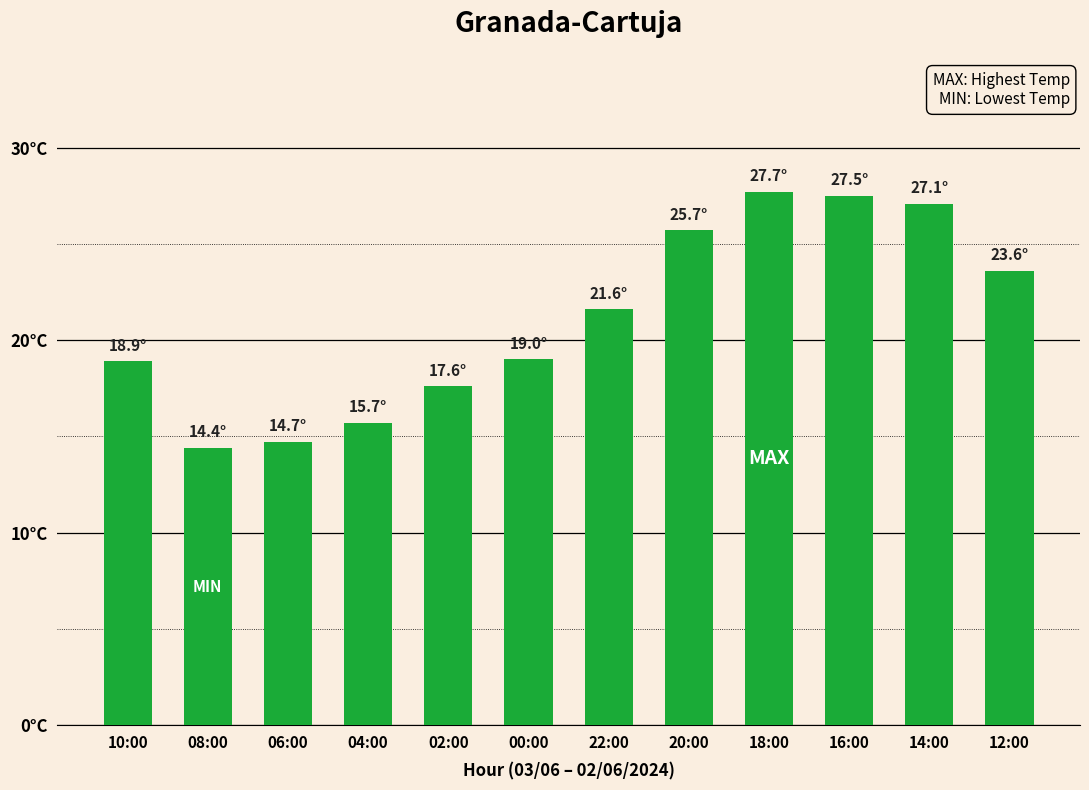

What is the sum of all values?

253.5